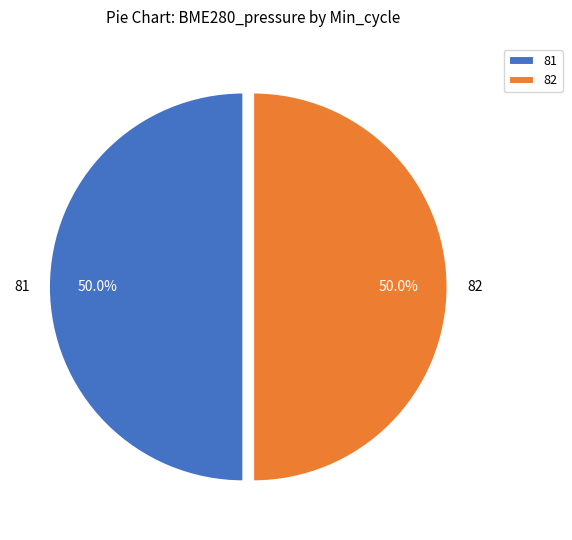

Approximately how many times larger is the value at 81 compared to 82?

1.0